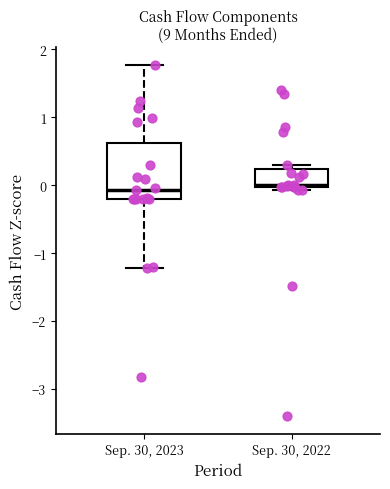

Comparing the boxes themselves (not the whiskers), which one is the tallest?

Sep. 30, 2023